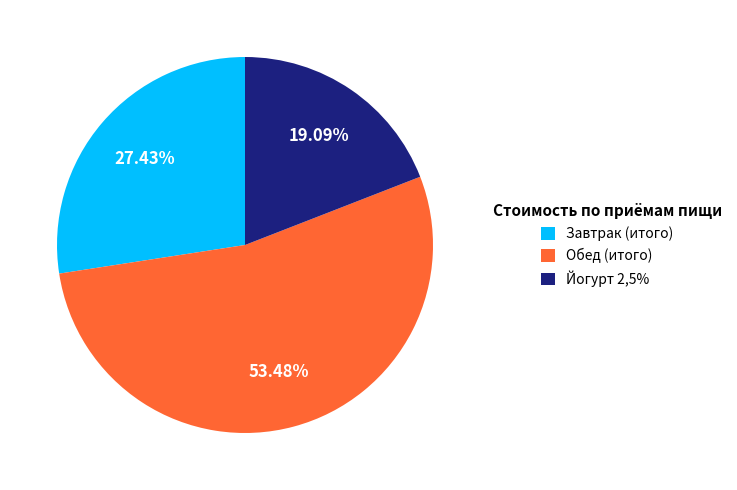

To the nearest percent, what percentage of the pie is Завтрак?

27%